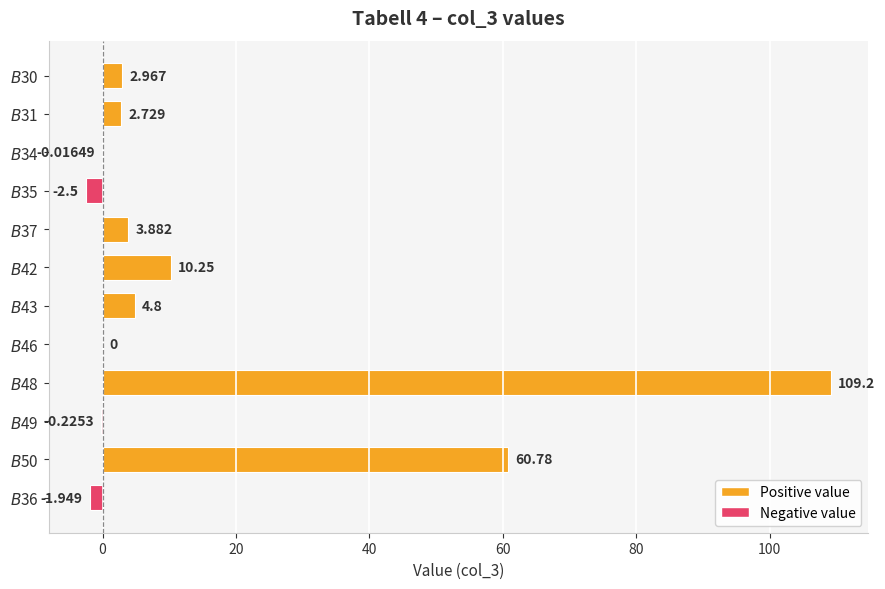

What is the minimum value shown in the chart?

-2.5